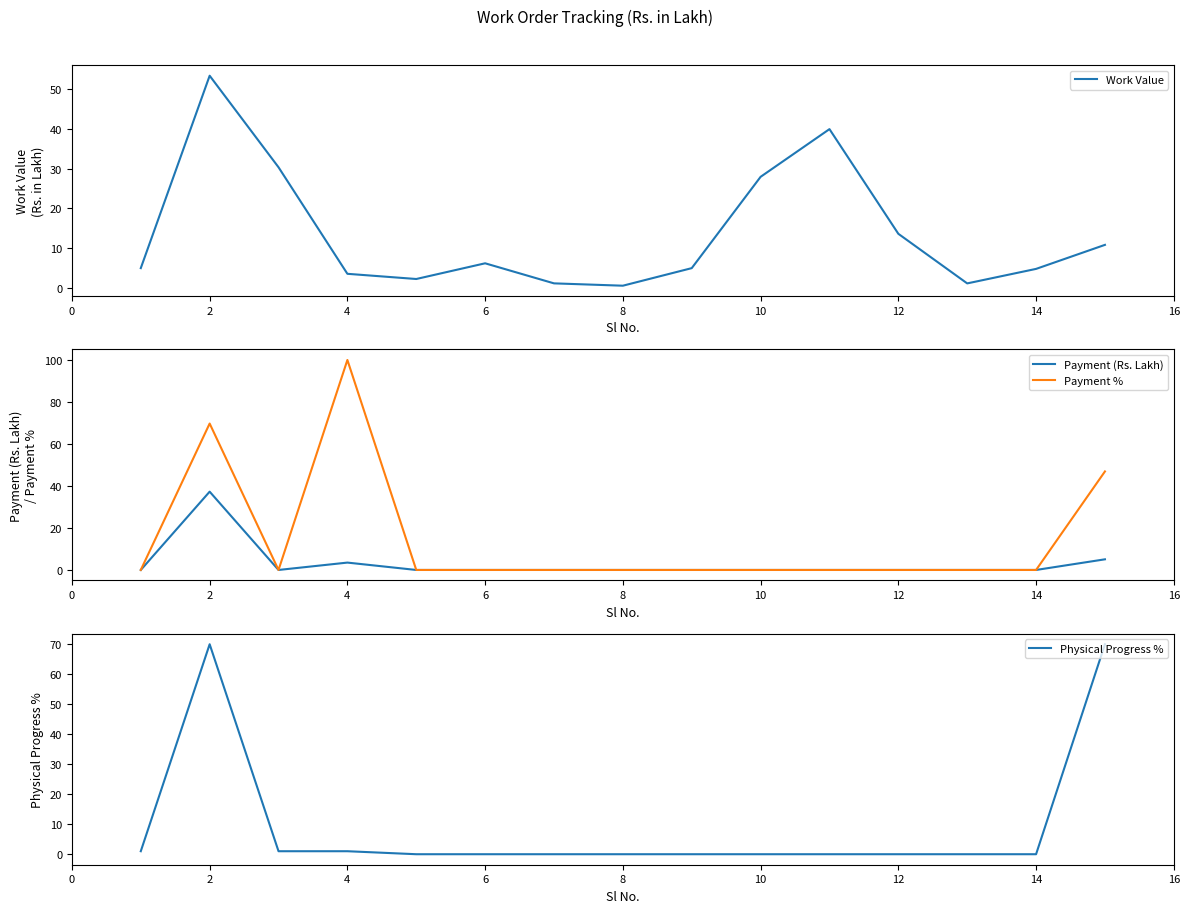

Is the value of Payment (Rs. Lakh) at 4 greater than the value of Payment % at 4?

No